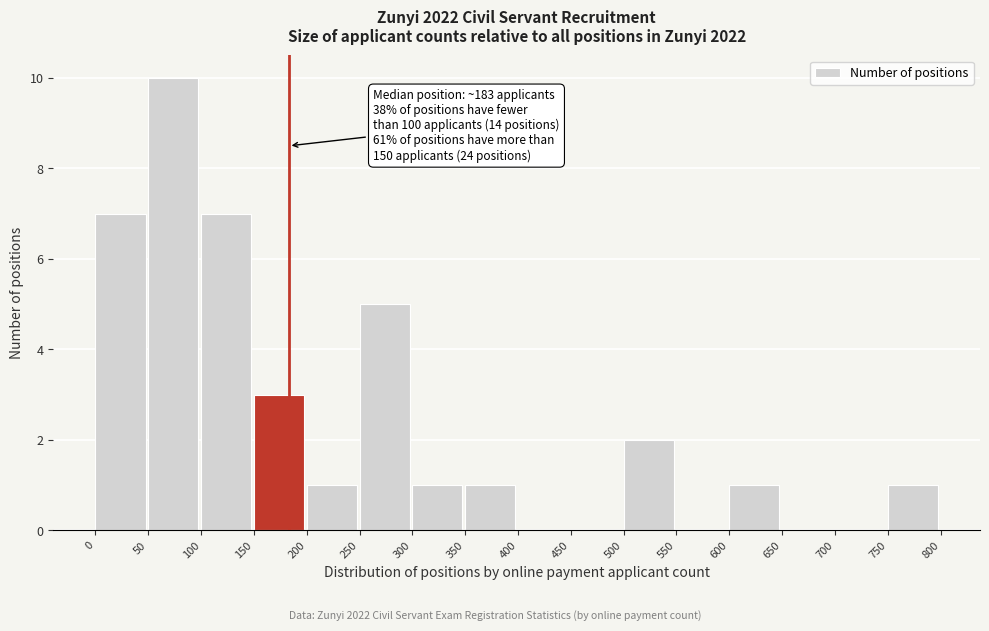

Which range on the x-axis has the tallest bar?

50 to 100